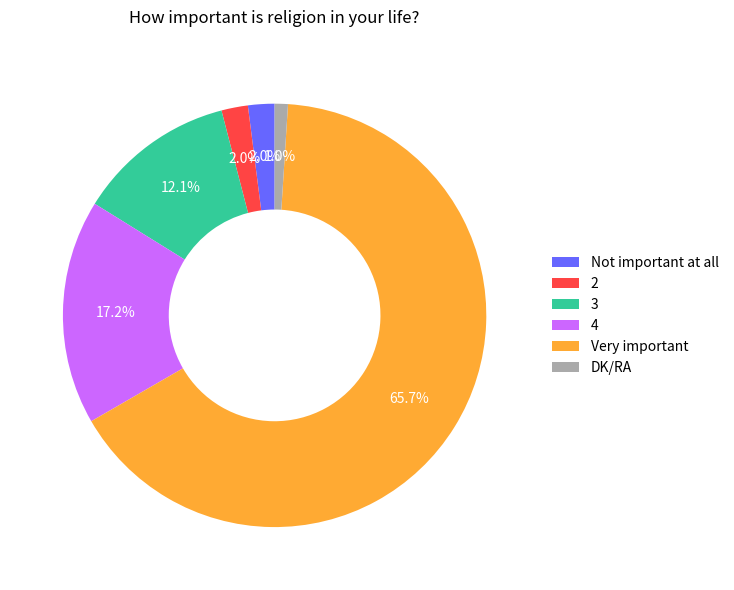

Between DK/RA and 3, which is larger?

3